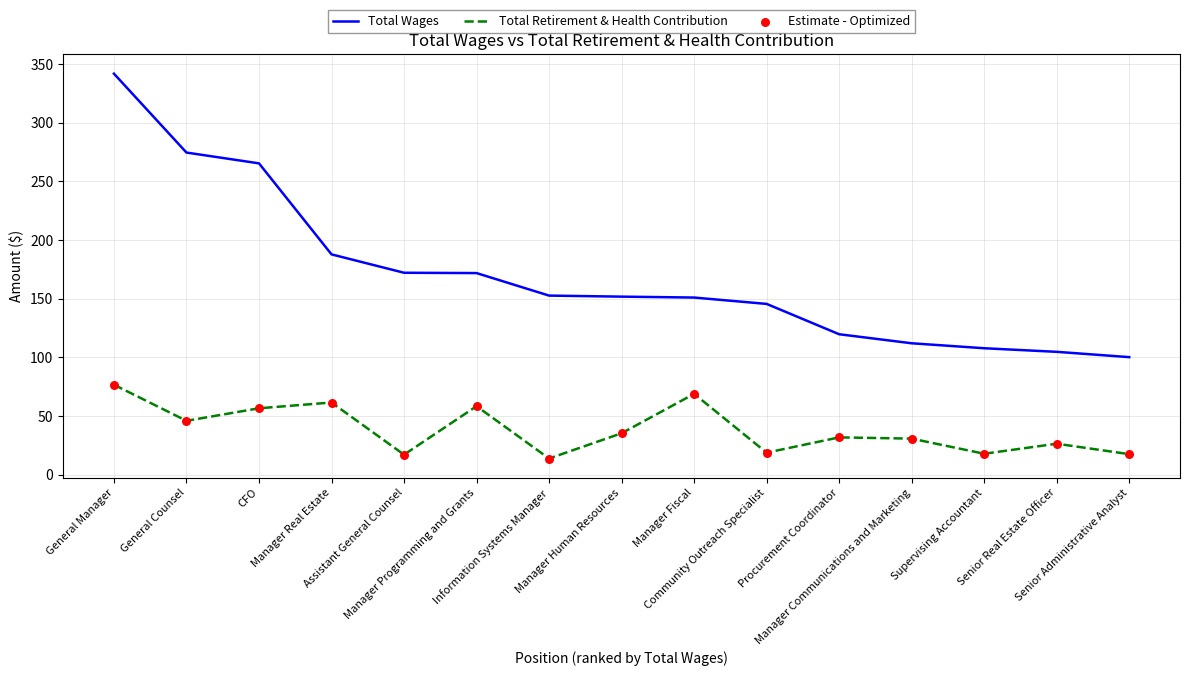

Which series has the largest range (max minus min)?

Total Wages